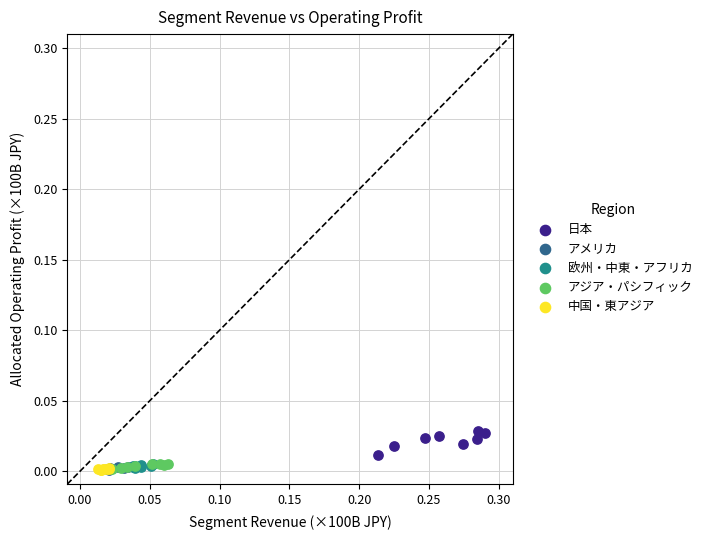

Which series has the widest spread of Y values?

日本